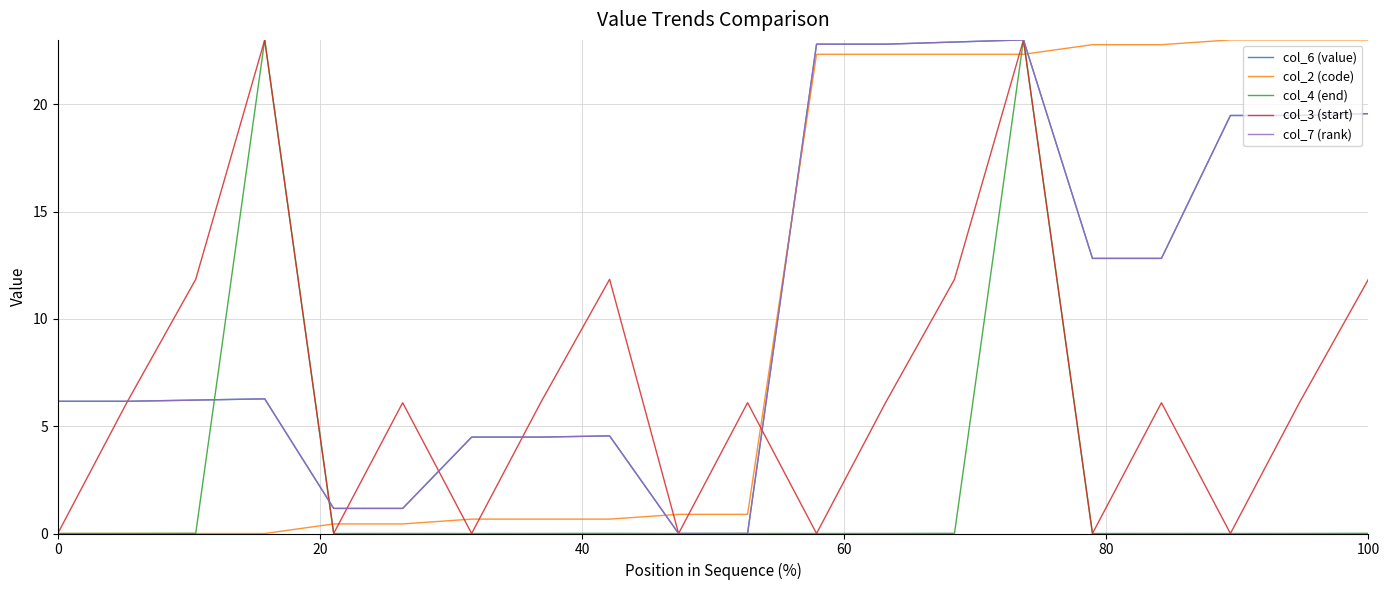

Does the chart have visible grid lines?

Yes